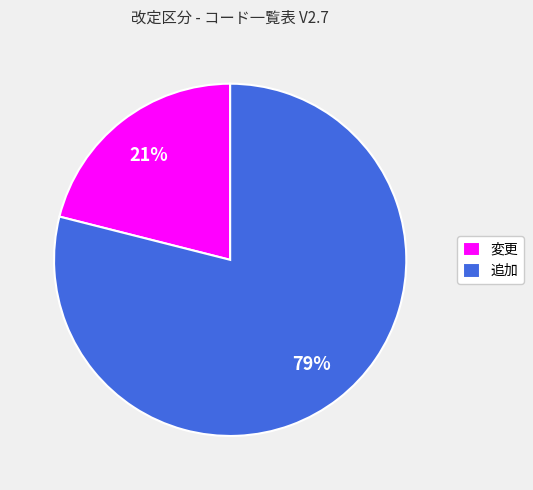

Which has a higher value, 変更 or 追加?

追加